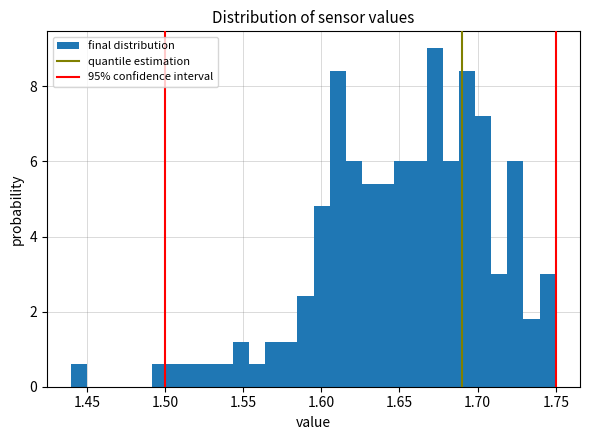

Around what value on the x-axis is the tallest bar? Give the approximate position of its centre, as read against the axis.

1.675